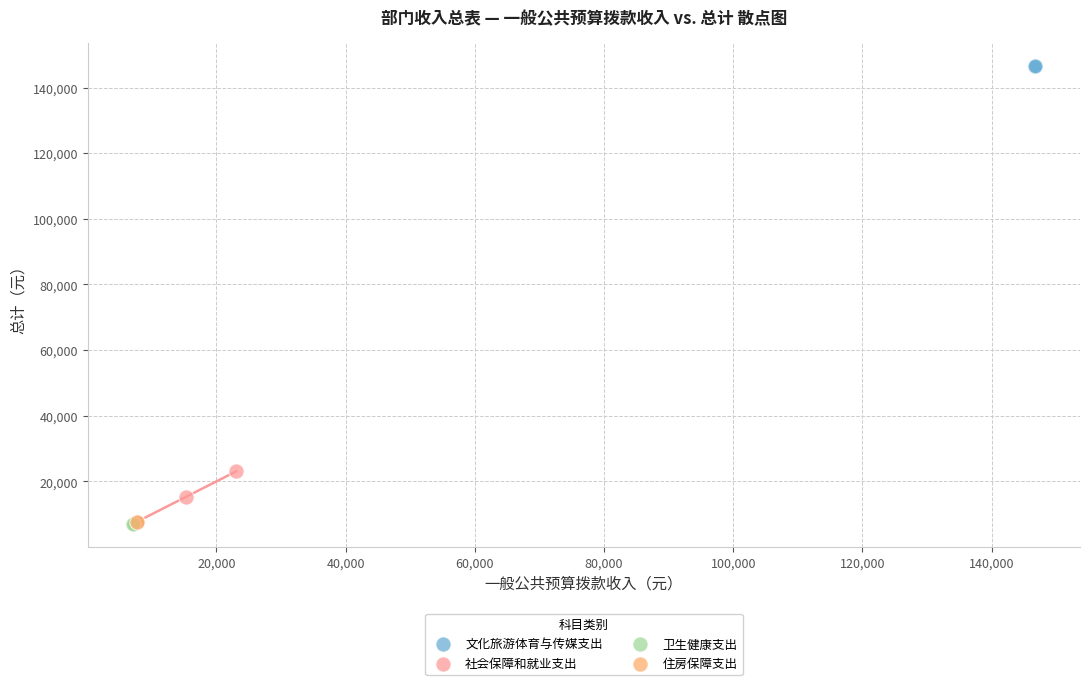

What are all the series names shown in the legend?

文化旅游体育与传媒支出, 社会保障和就业支出, 卫生健康支出, 住房保障支出